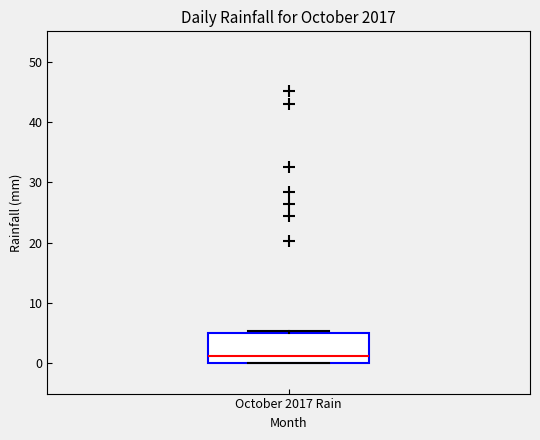

Where is the lower edge of the box for October 2017 Rain on the y-axis? The values are not printed on the chart, so give them approximately, as read against the axis.

0